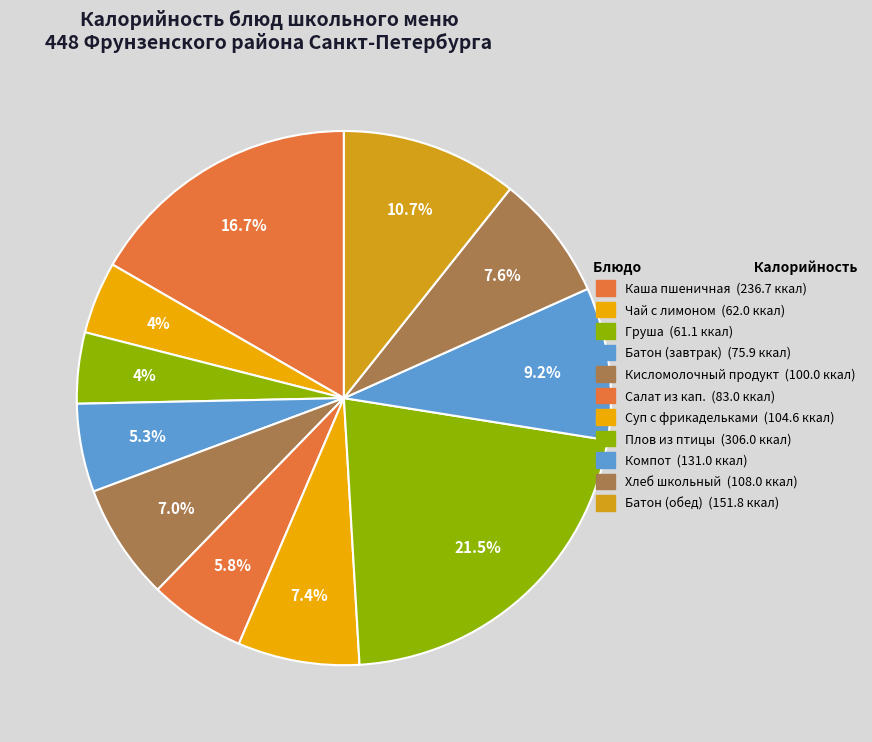

How many segments does this pie chart have?

11